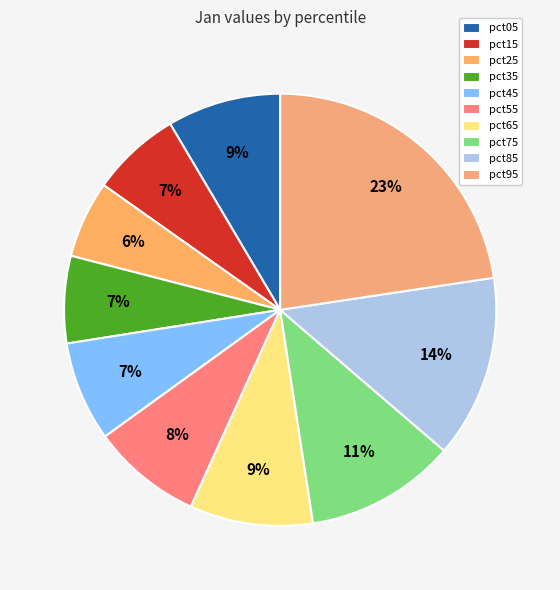

How many slices are in this pie chart?

10